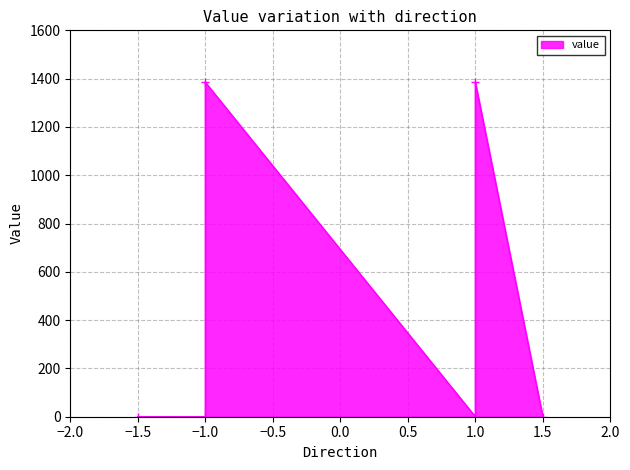

Read the value at -1.

0.1